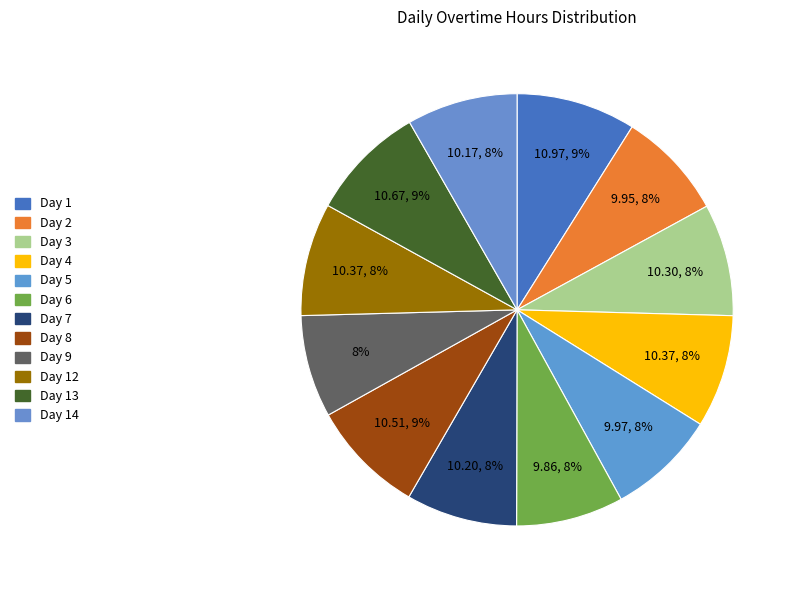

How many slices are in this pie chart?

12